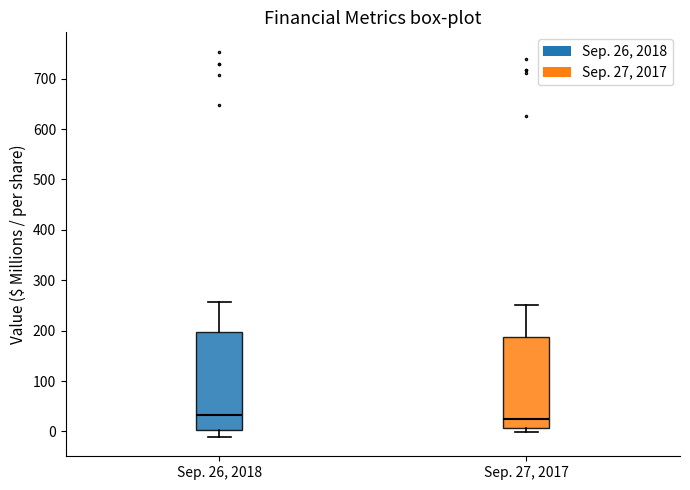

Reading left to right, read every box against the y-axis: the position of its median line, the range the box covers, and the ends of its whiskers. The values are not printed on the chart, so give them approximately, as read against the axis.

Sep. 26, 2018: median 30, box 0 to 200, whiskers -10 to 260
Sep. 27, 2017: median 30, box 10 to 190, whiskers 0 to 250